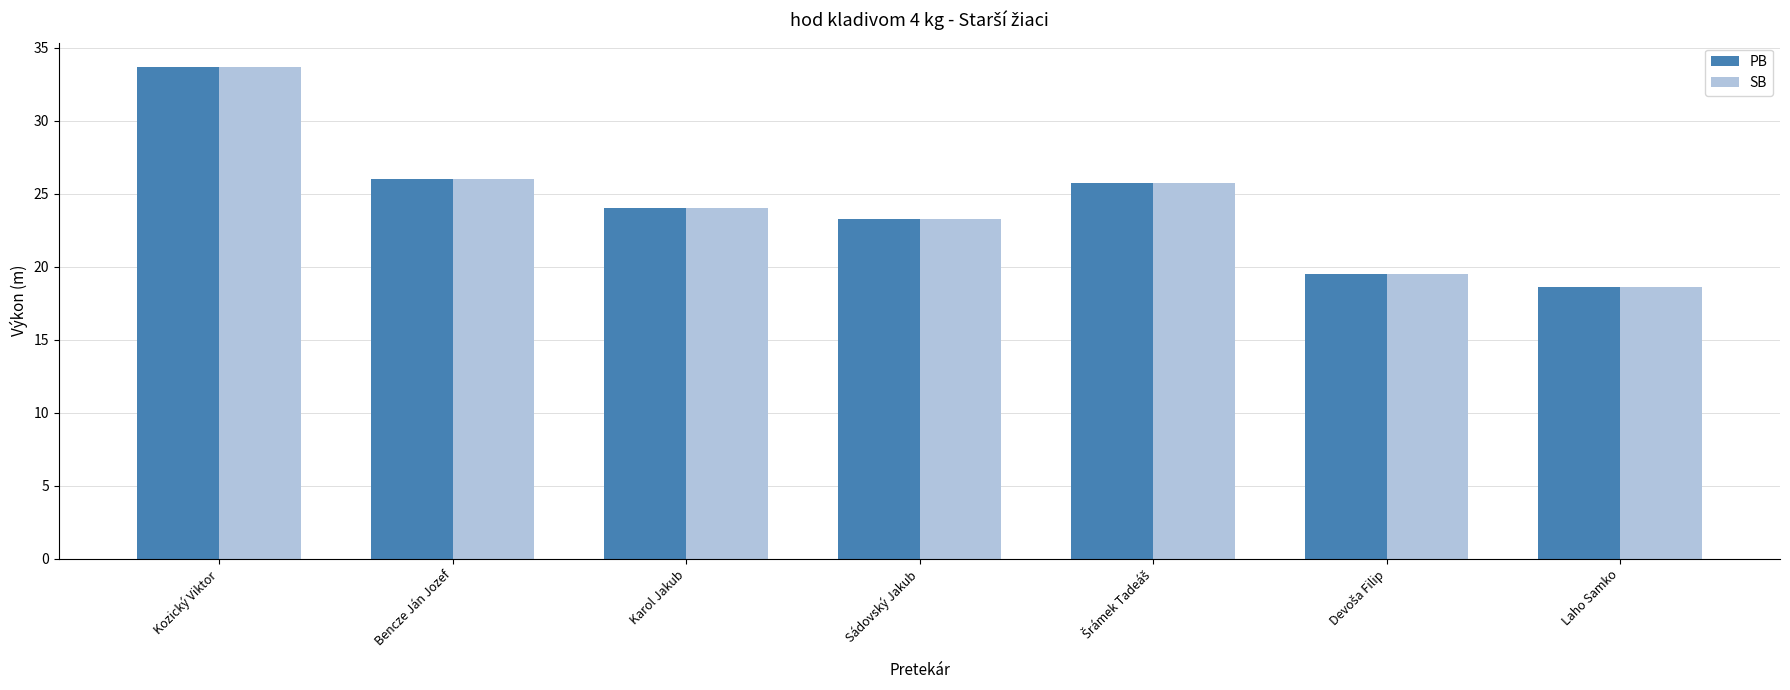

At how many categories does at least one series exceed 30?

1